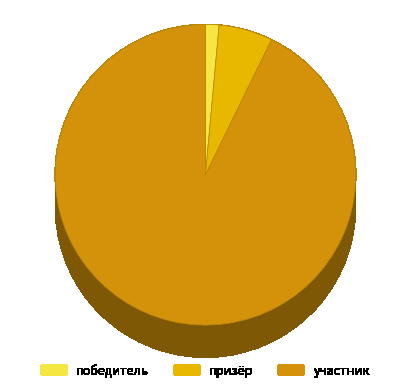

How many segments does this pie chart have?

3